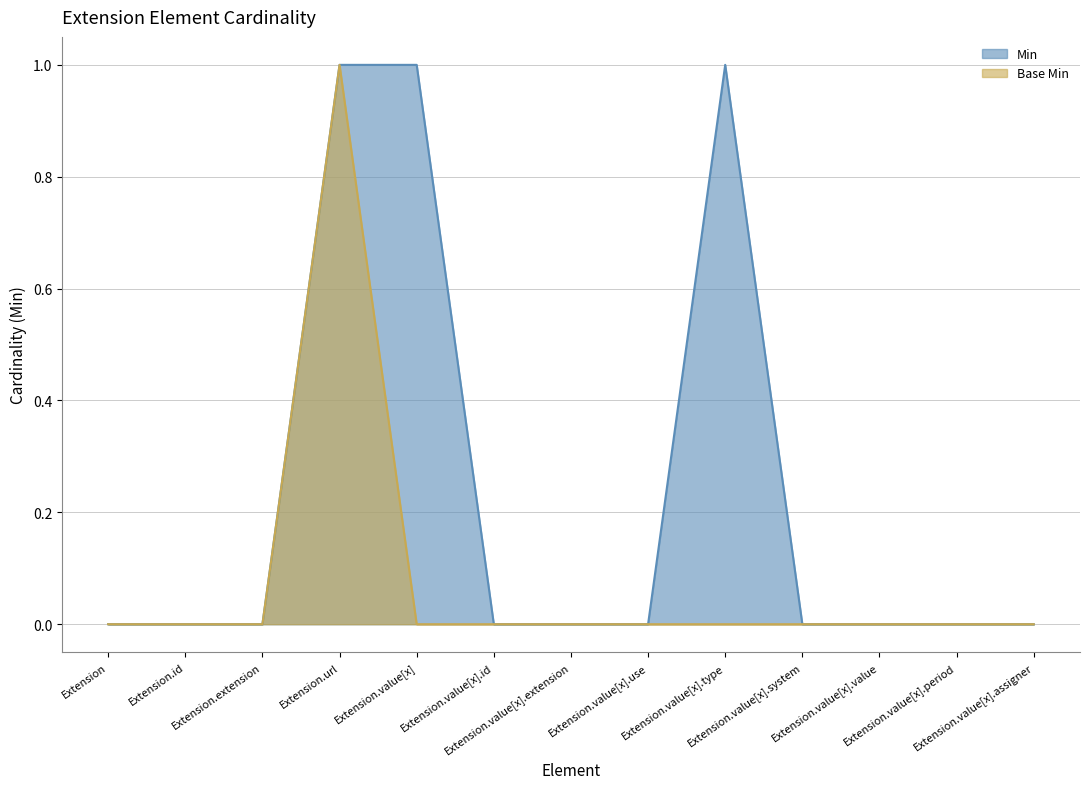

What are all the series names shown in the legend?

Min, Base Min